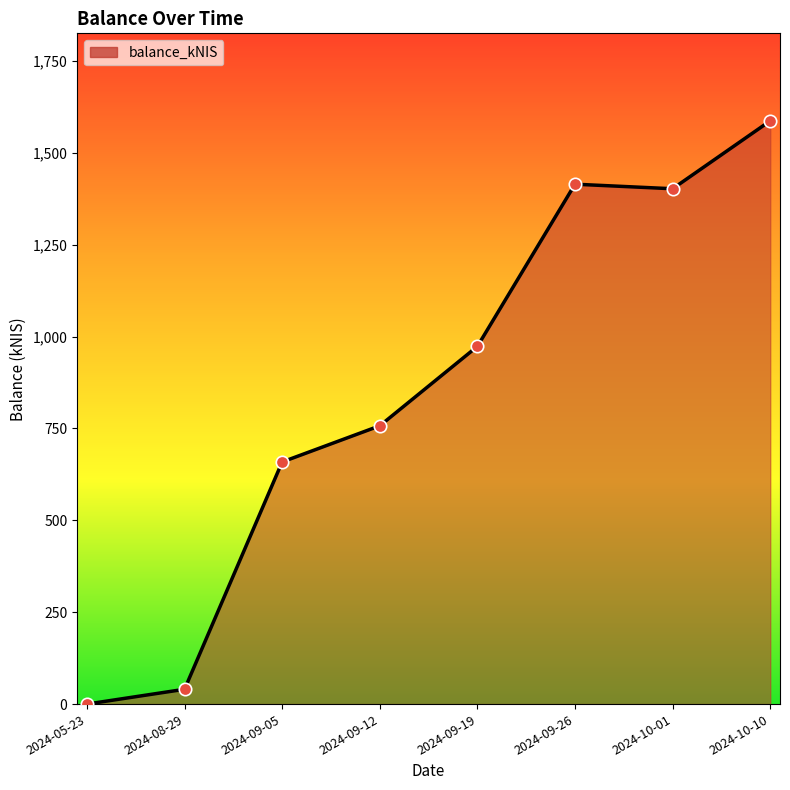

What is the change in value from 2024-09-05 to 2024-10-10?

+928.3